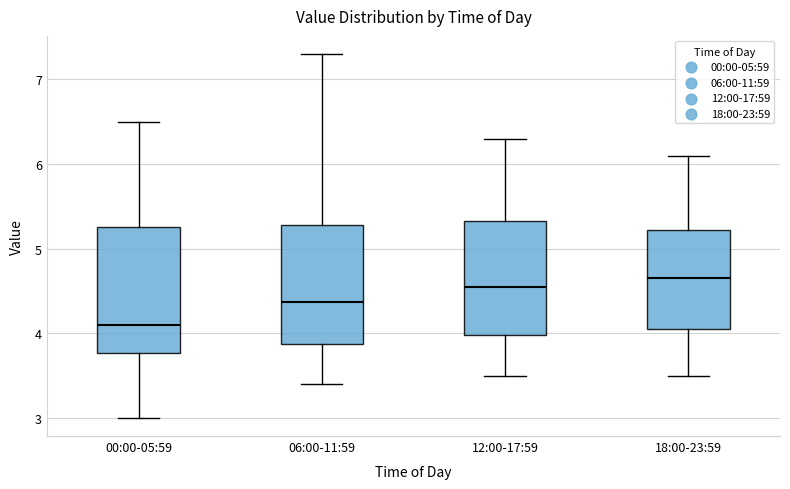

Where does the upper whisker of the box for 18:00-23:59 end on the y-axis? The values are not printed on the chart, so give them approximately, as read against the axis.

6.1